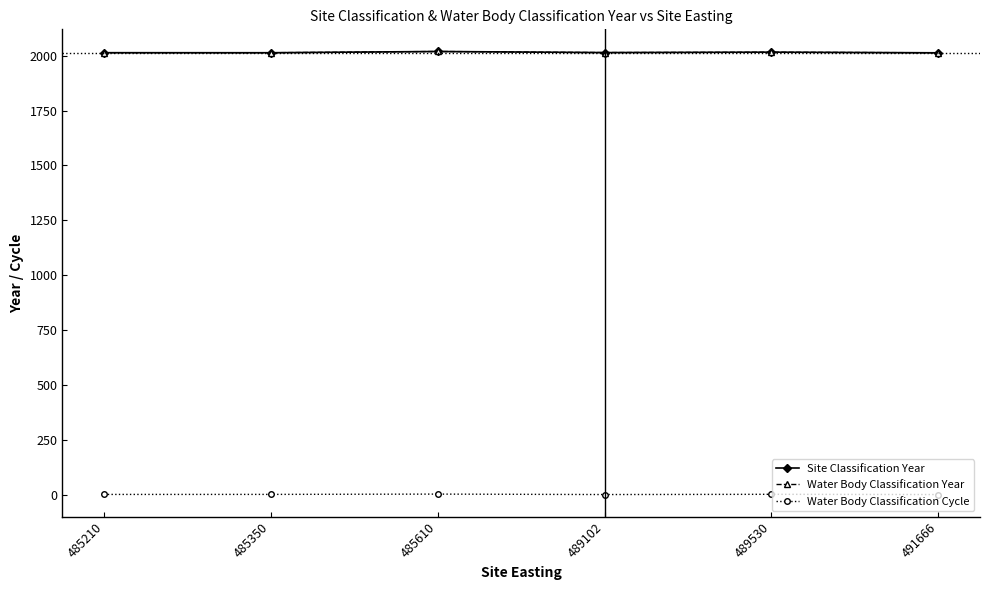

True or false: Site Classification Year has more than 1 interior local peaks.

True